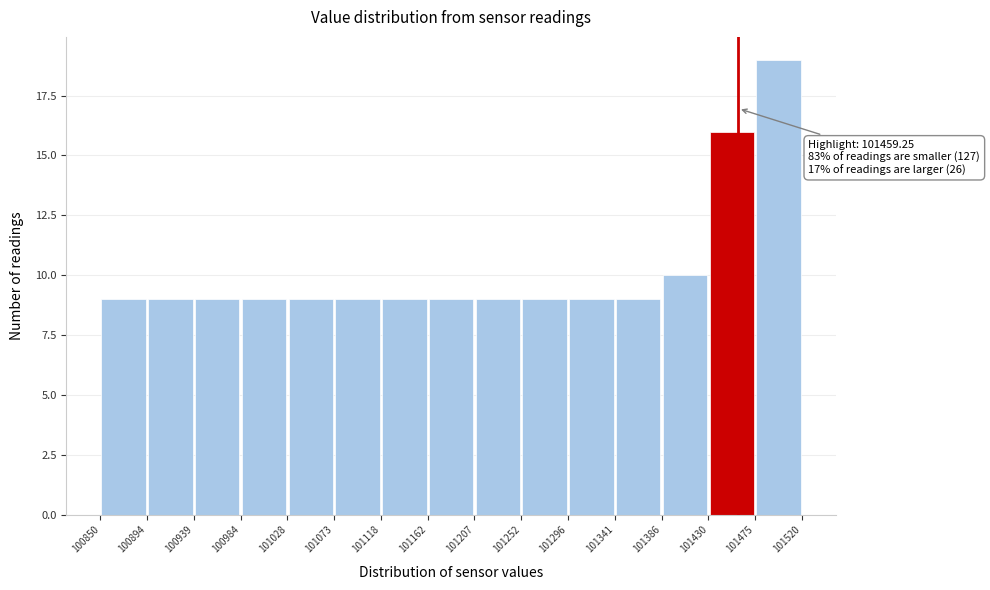

Over which range of the x-axis is the bar tallest?

101475 to 101520